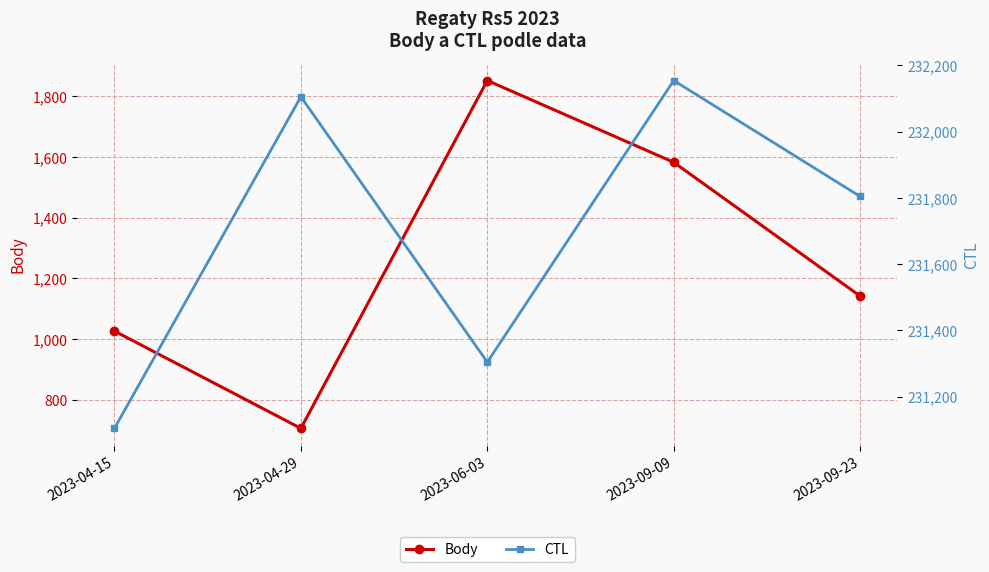

Reading left to right, transcribe all the data shown in this chart.

Body: 1027	707	1851	1582	1142
CTL: 231104	232105	231304	232154	231804